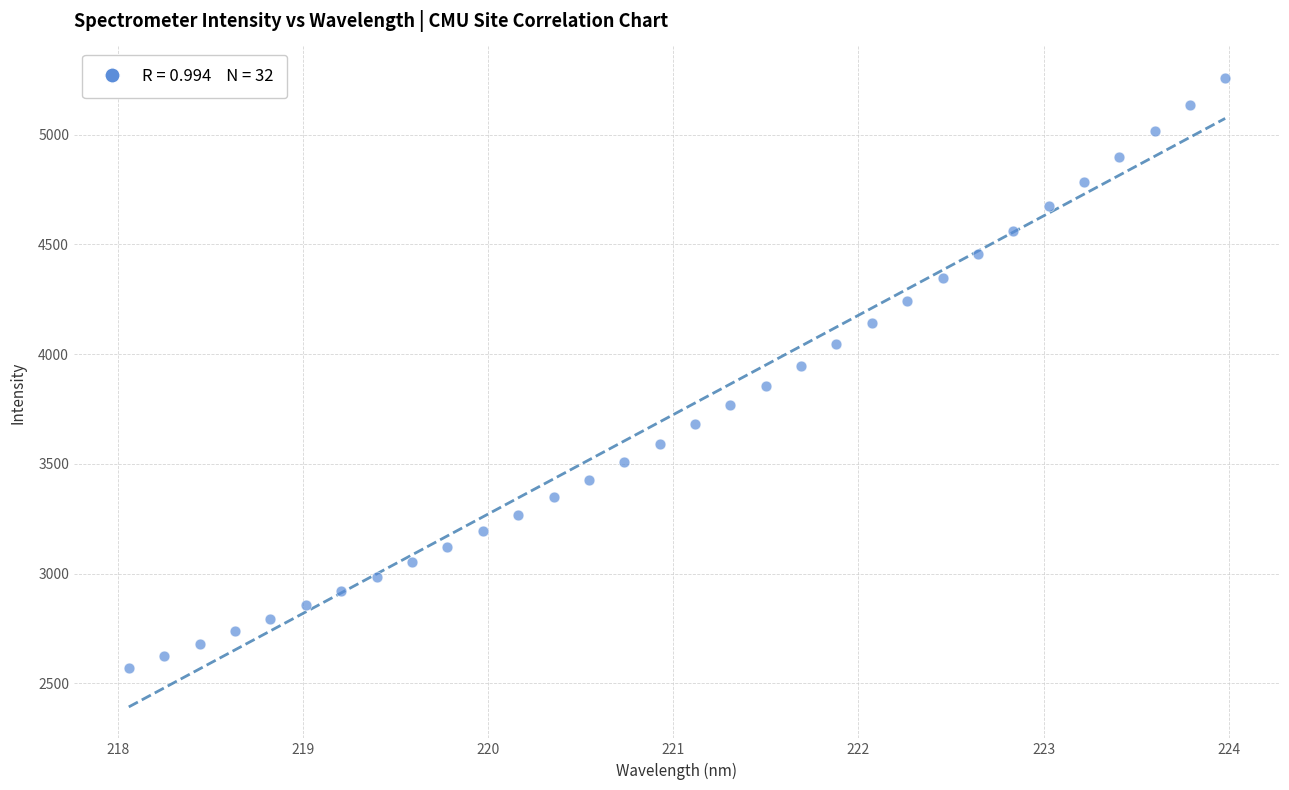

What is the range of Y values (max minus min)?

2688.4